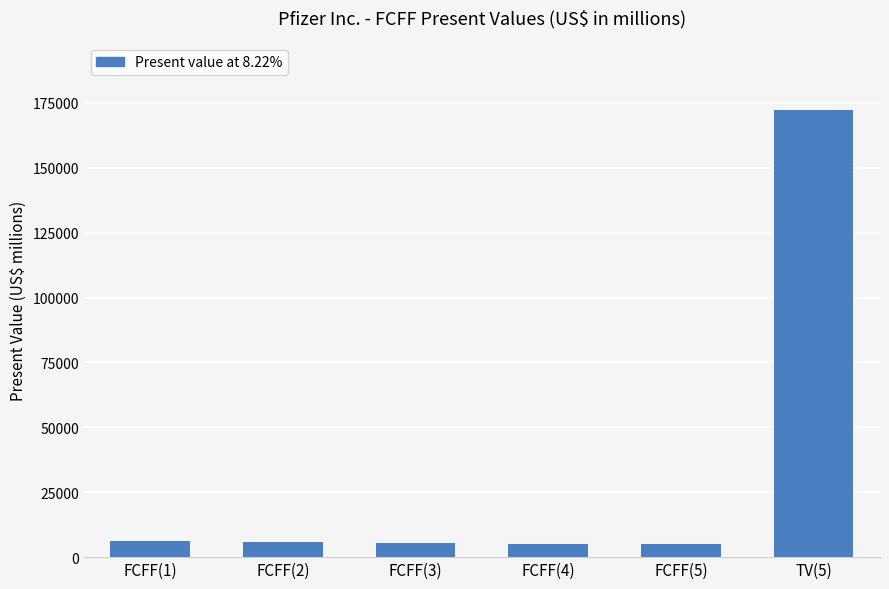

Which category has the highest value across all series?

TV(5)